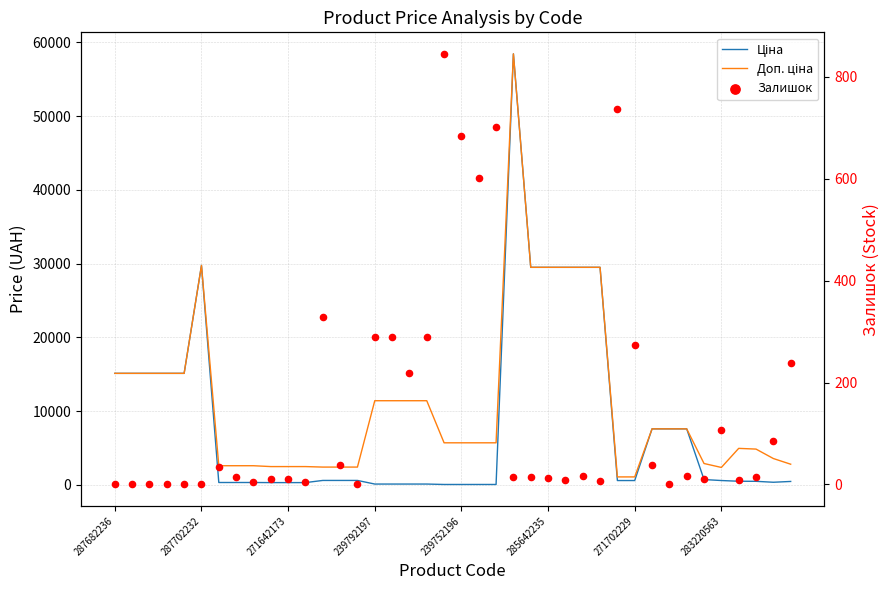

What is the total value across all series at 31?

15232.1